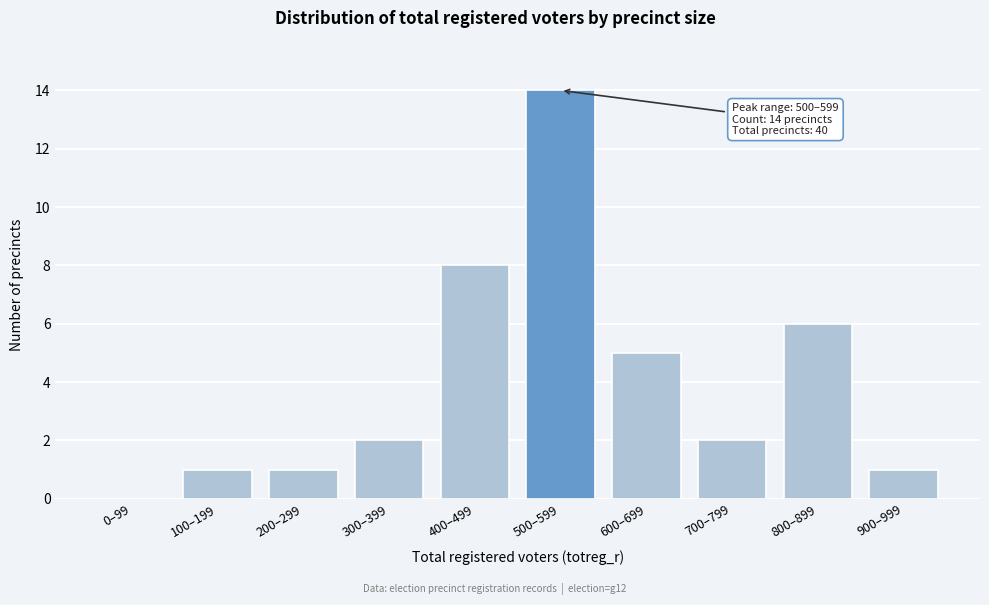

Reading left to right, what are all the values shown in this chart?

0–99=0	100–199=1	200–299=1	300–399=2	400–499=8	500–599=14	600–699=5	700–799=2	800–899=6	900–999=1